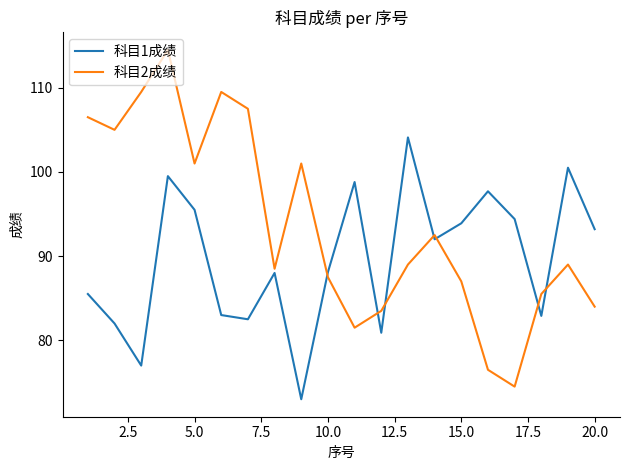

List the series in order of their peak value, highest first.

科目2成绩, 科目1成绩